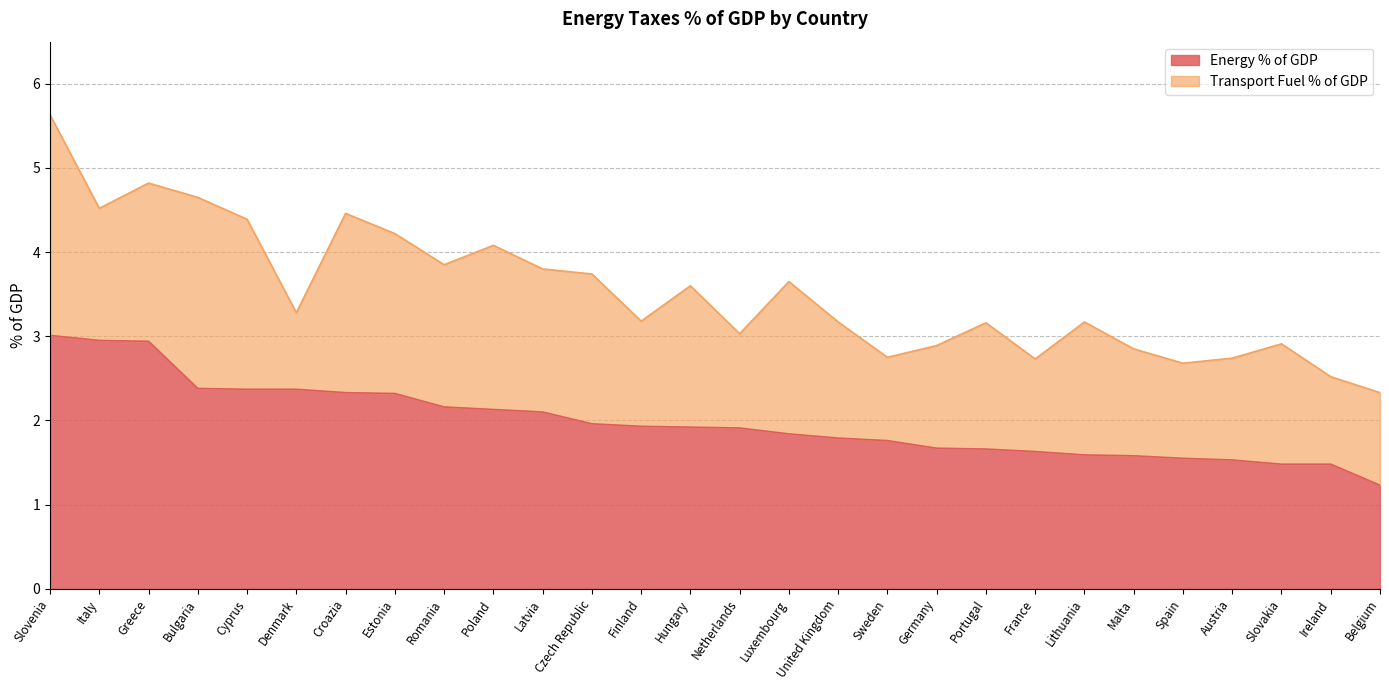

At which label does Energy % of GDP reach its minimum?

Belgium